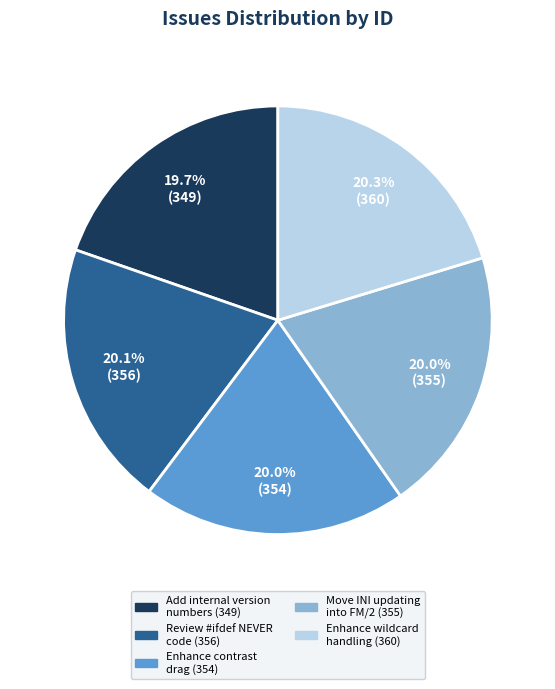

Approximately how many times larger is the value at Add internal version numbers (349) compared to Review #ifdef NEVER code (356)?

1.0